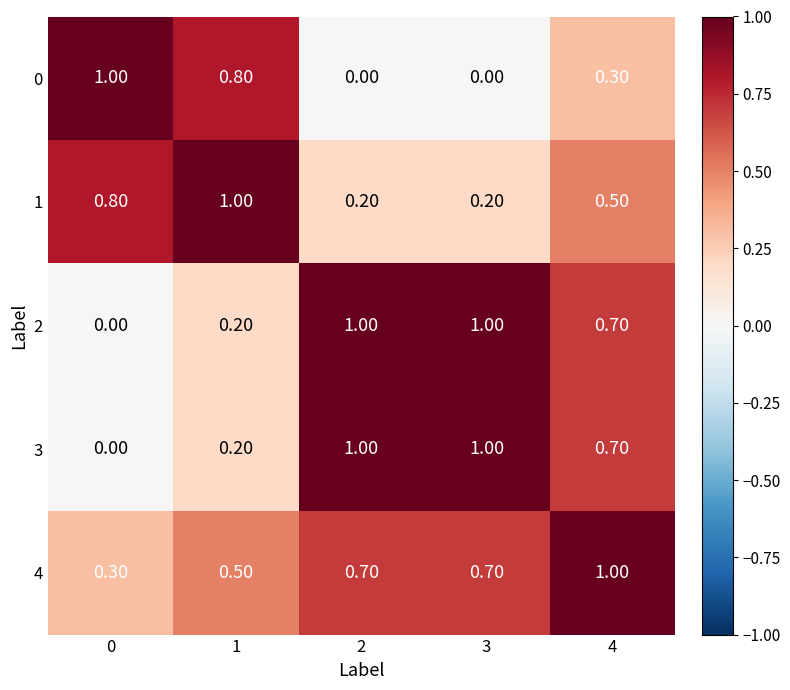

What is the difference between the maximum and minimum values in the 2 series?

1.0